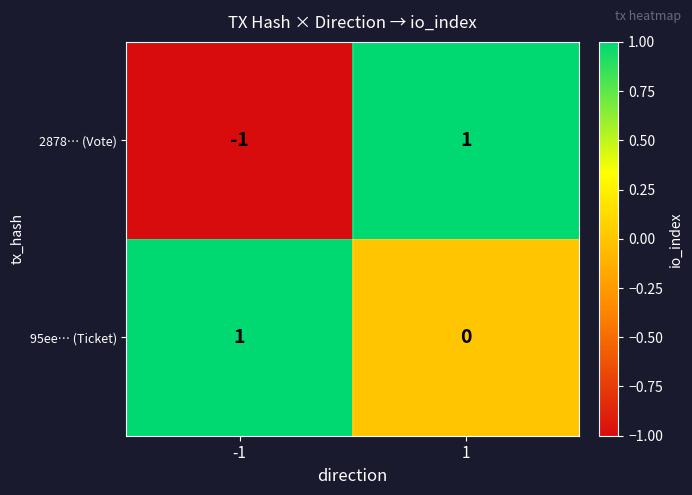

At which category is the sum across all series the highest?

1